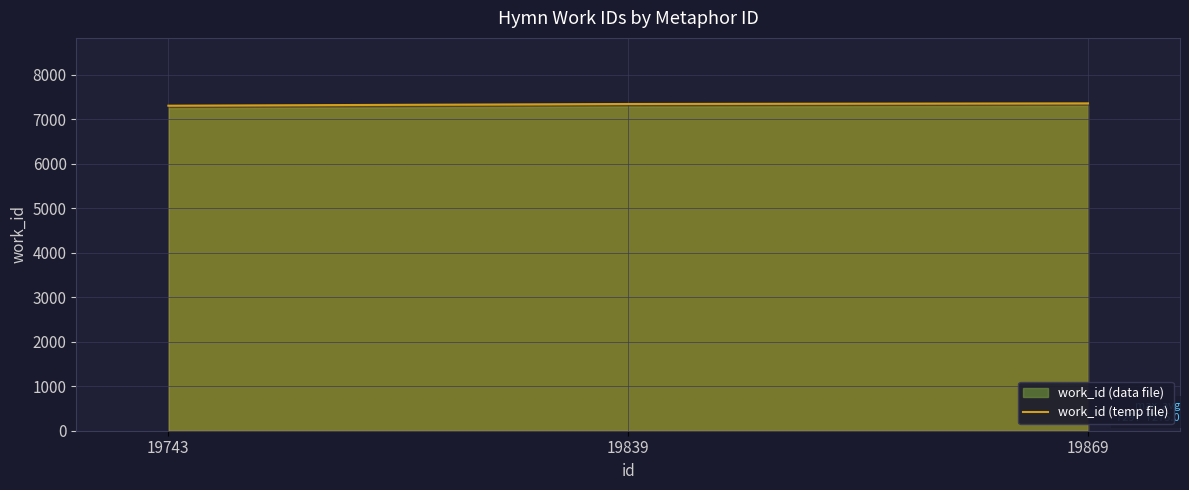

Rank the categories by value from highest to lowest.

19869, 19839, 19743